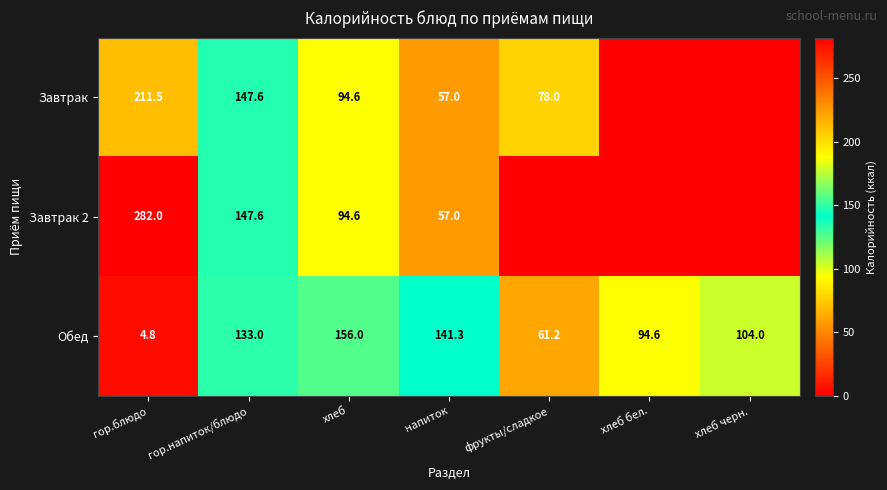

What is the difference between the Завтрак values at хлеб and фрукты/сладкое?

16.6